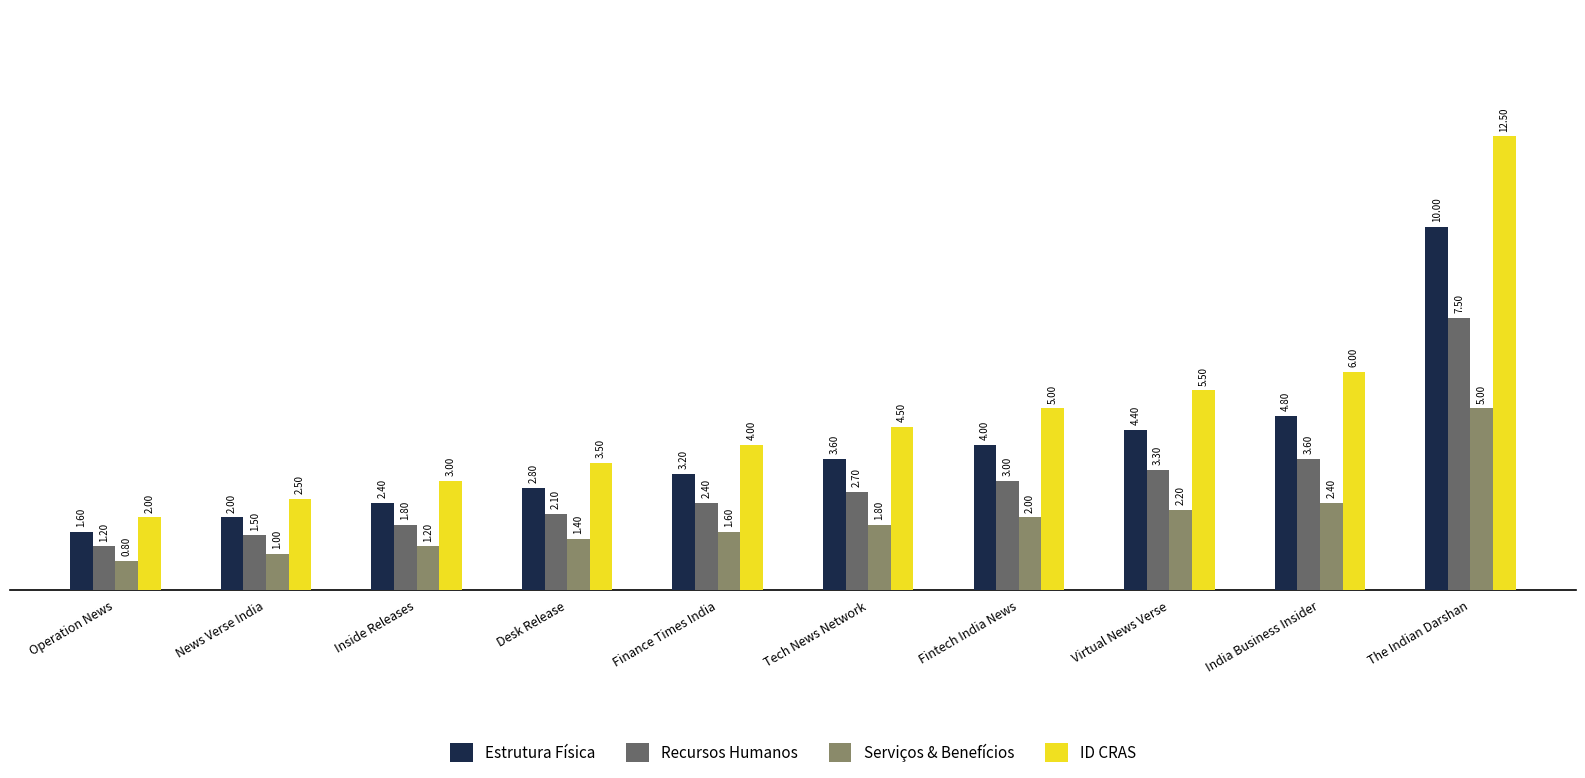

Rank the series at Fintech India News from highest to lowest value.

ID CRAS, Estrutura Física, Recursos Humanos, Serviços & Benefícios